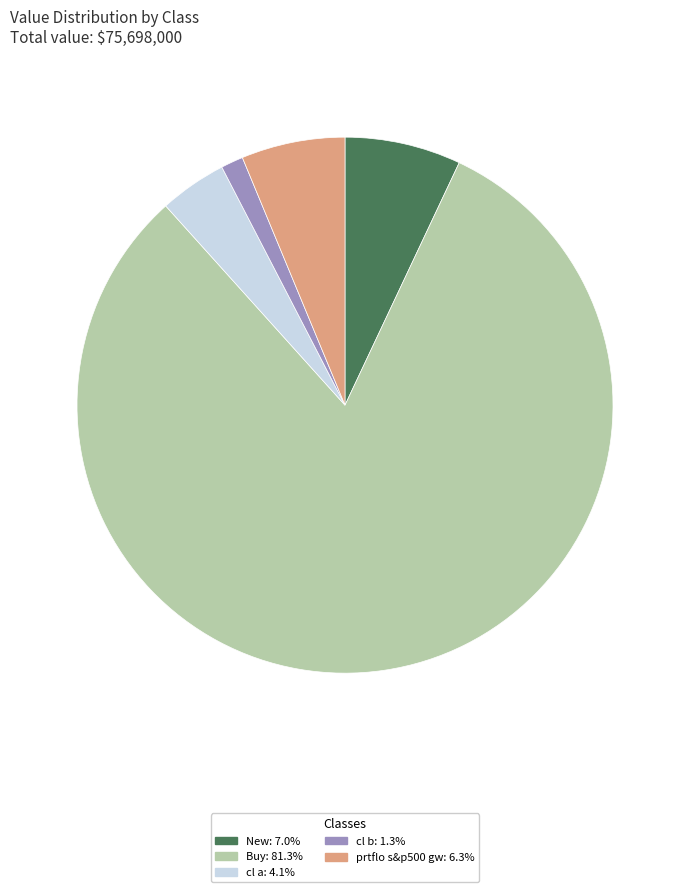

What is the ratio of the value at prtflo s&p500 gw: 6.3% to the value at New: 7.0%?

0.9